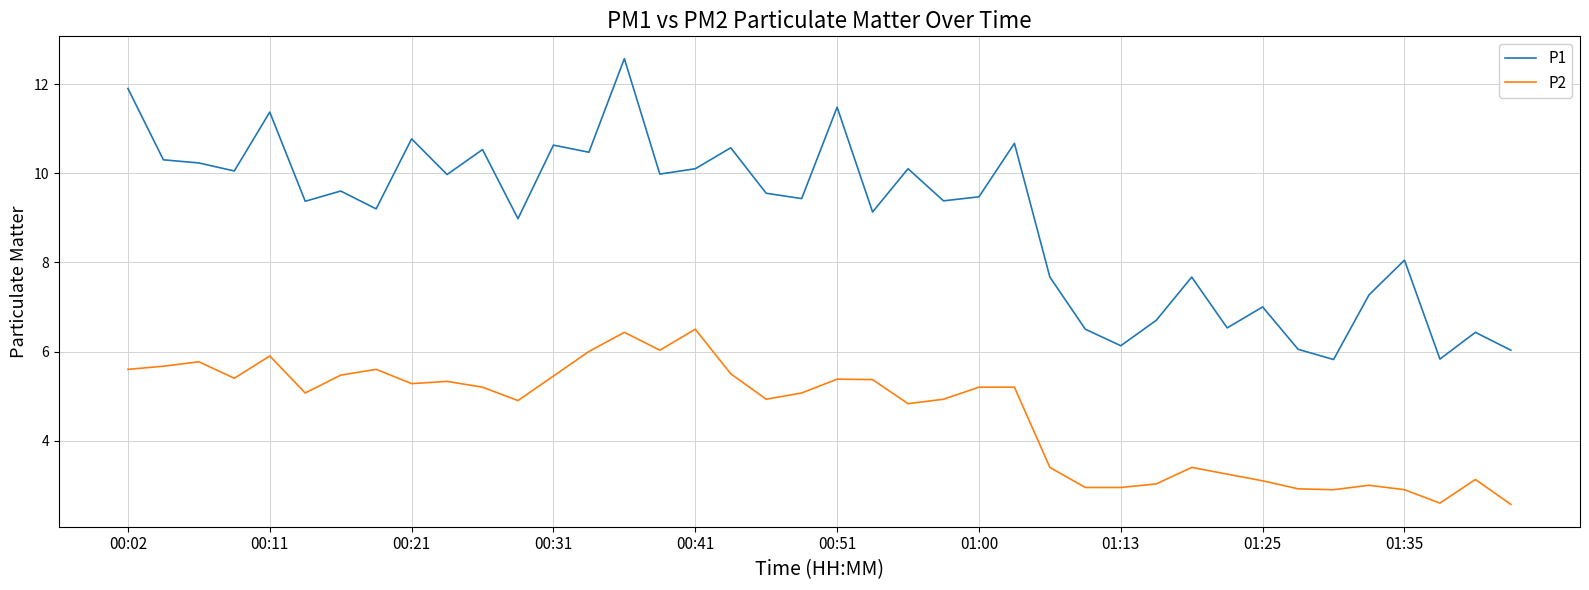

What is the maximum value shown in the chart?

12.6